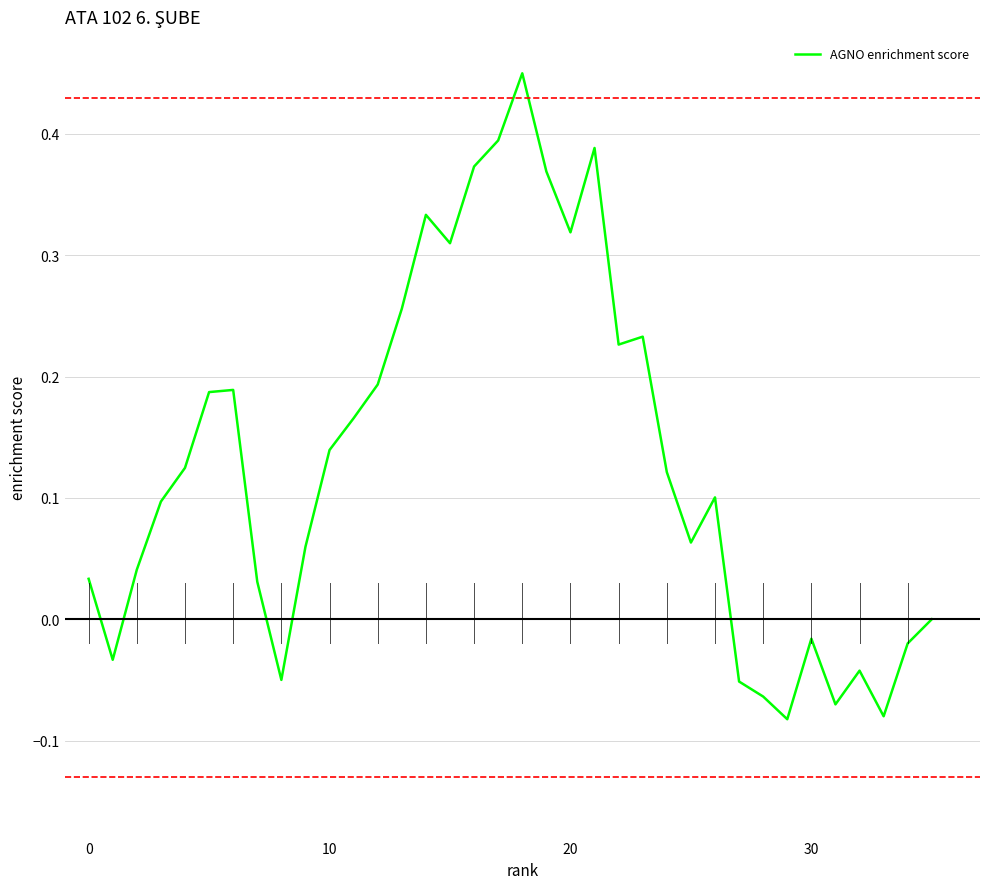

Does the chart have visible grid lines?

Yes